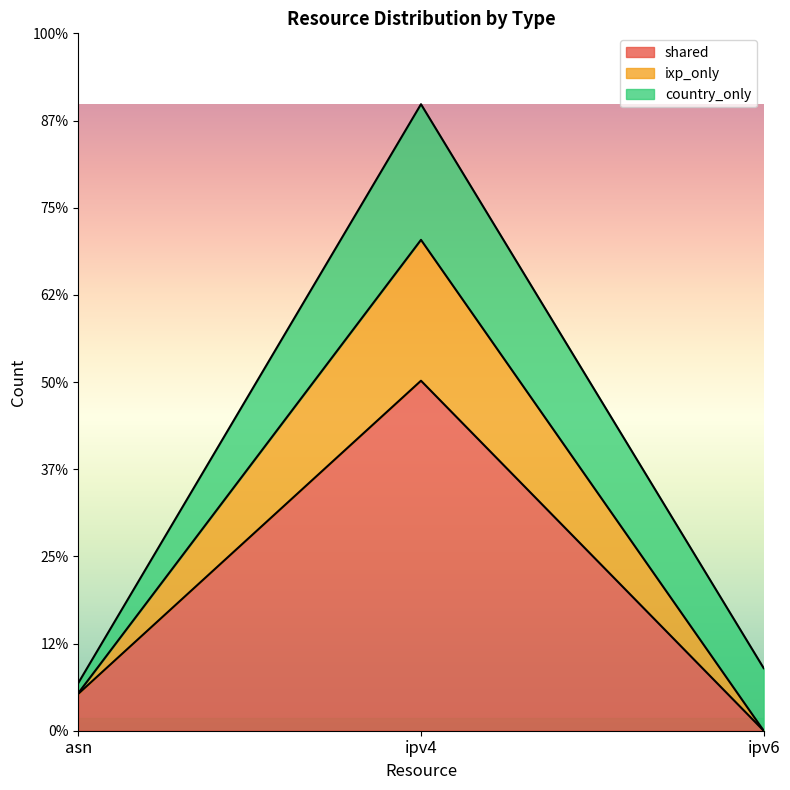

What is the total value across all series at ipv6?

1435